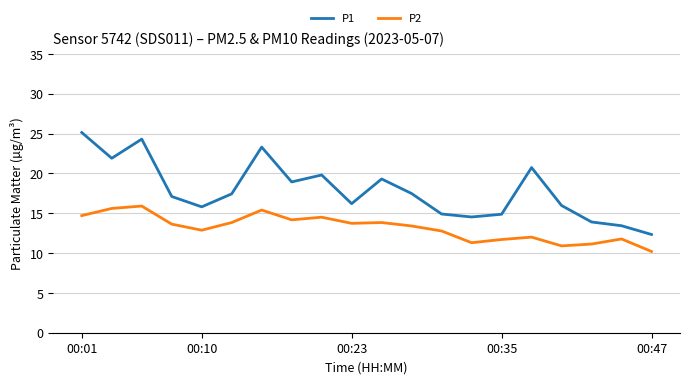

What is the minimum value for P2?

10.2